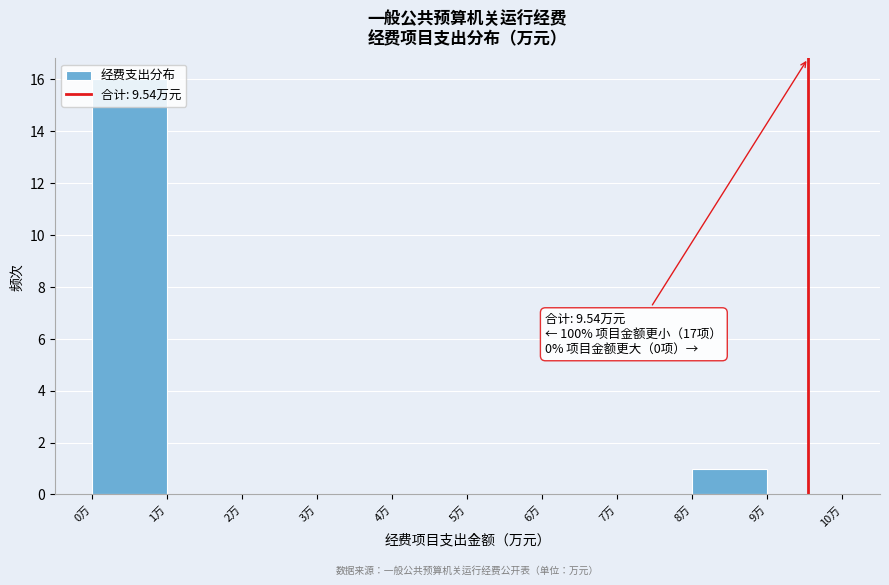

Over which range of the x-axis is the bar tallest?

0 to 1